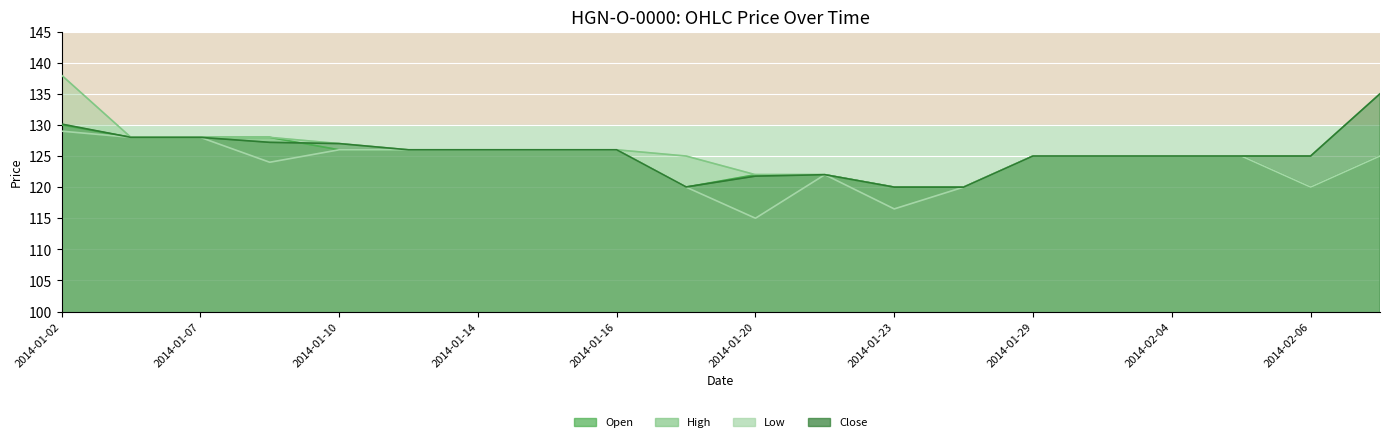

Rank the series at 2014-01-06 from lowest to highest value.

Open, High, Low, Close